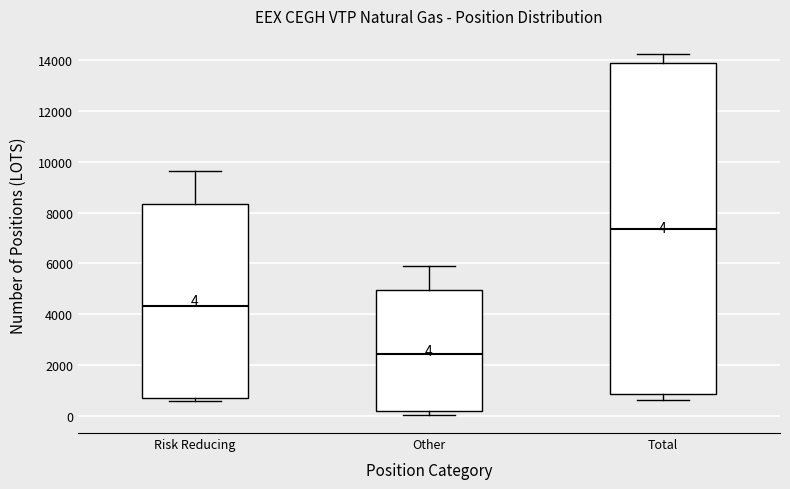

Which box's median line is the lowest?

Other